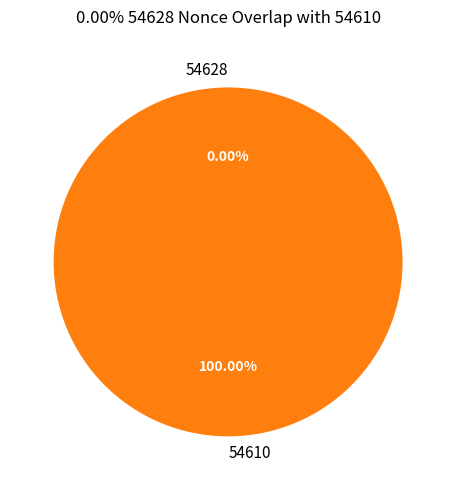

Do 54610 and 54628 together represent more than half of the pie?

Yes